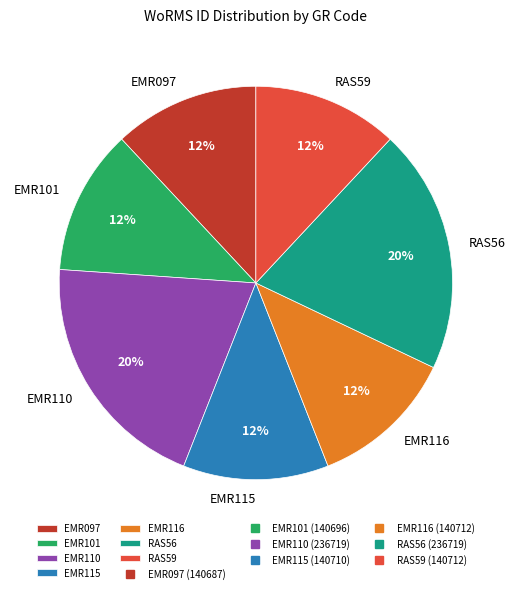

Do EMR115 and RAS56 together represent more than half of the pie?

No